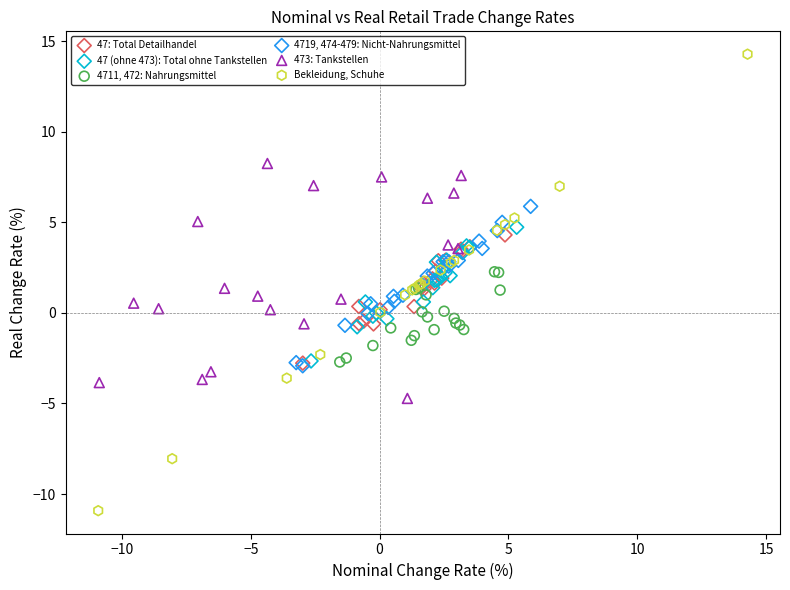

Which series contains the lowest Y value?

Bekleidung, Schuhe